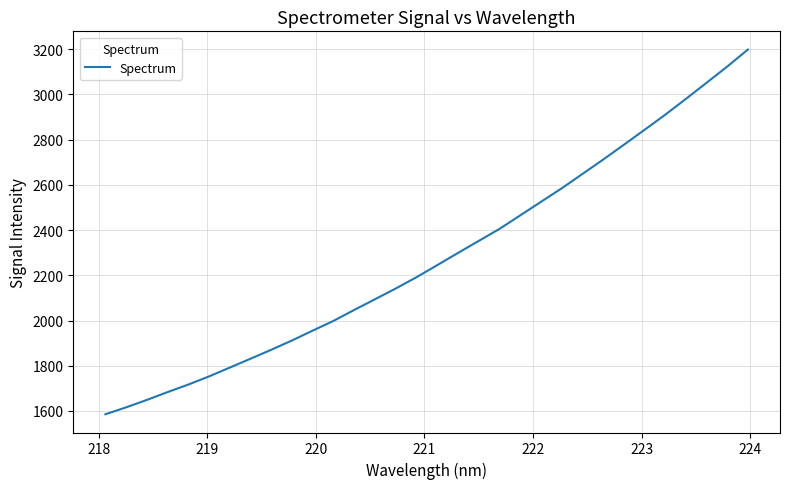

What is the difference between the second highest and minimum values?

1537.9